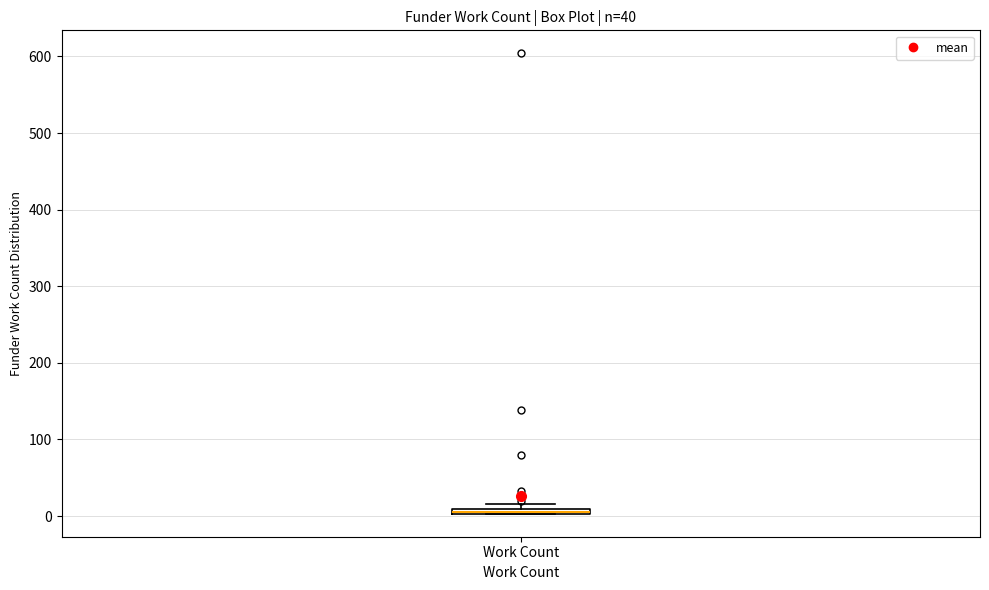

Where is the lower edge of the box for Work Count on the y-axis? The values are not printed on the chart, so give them approximately, as read against the axis.

0